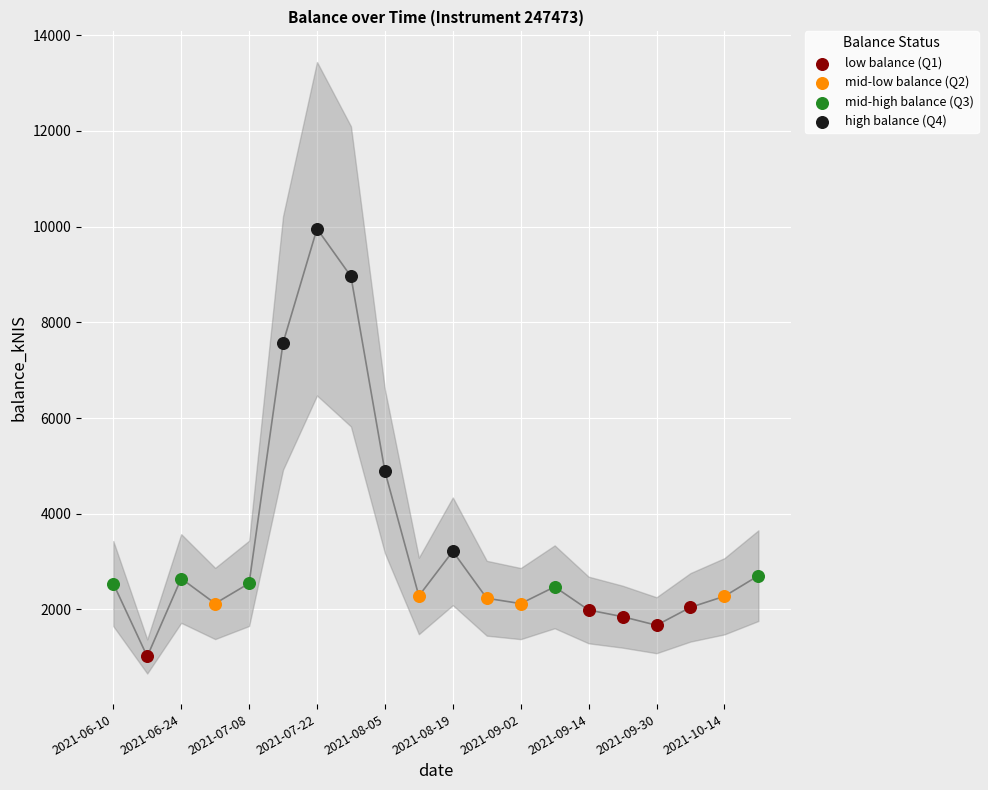

Which series contains the highest Y value?

high balance (Q4)